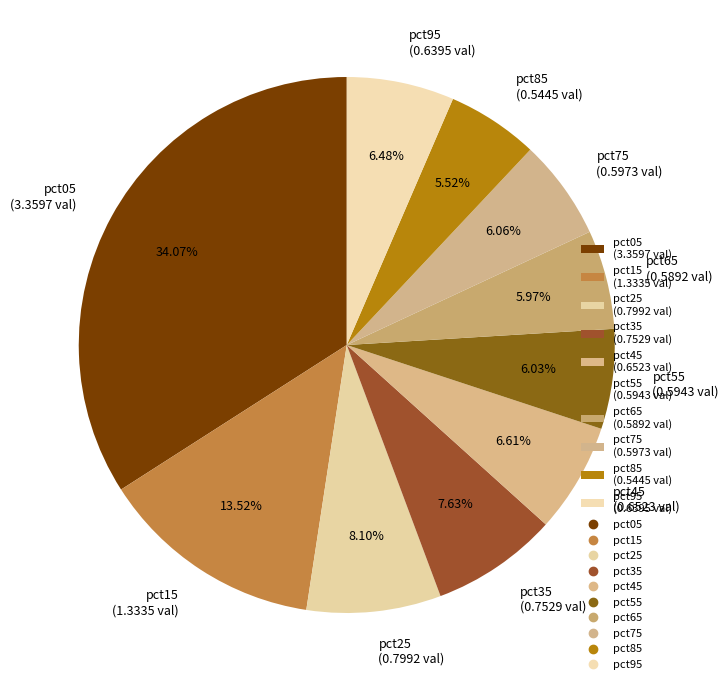

How much of the chart is everything except pct65?

94.0%